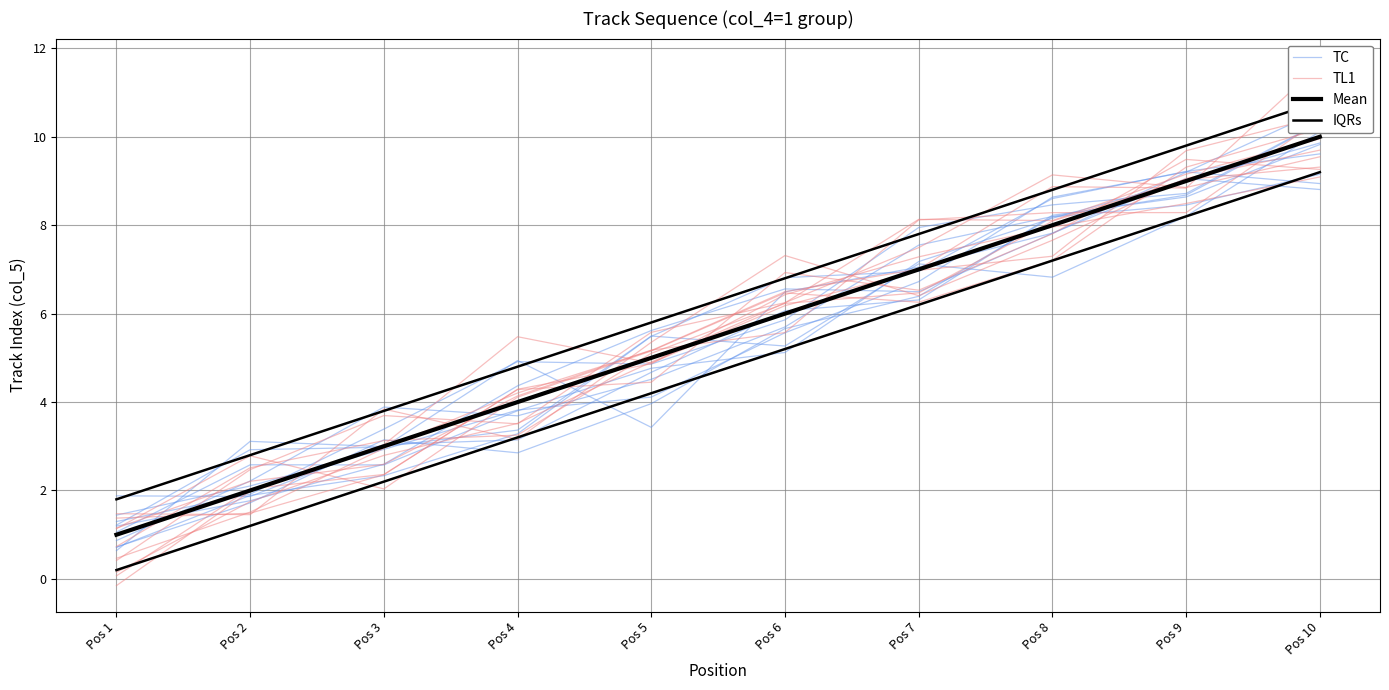

Reading left to right, extract all data points from this chart.

TC: Pos 1=1.3	Pos 2=1.9	Pos 3=3.4	Pos 4=4.9	Pos 5=4.9	Pos 6=5.9	Pos 7=7.9	Pos 8=8.5	Pos 9=8.7	Pos 10=10.3
TL1: Pos 1=0.2	Pos 2=1.7	Pos 3=2.8	Pos 4=3.5	Pos 5=4.9	Pos 6=6.2	Pos 7=8.1	Pos 8=8.1	Pos 9=9.2	Pos 10=10.0
Mean: Pos 1=1.0	Pos 2=2.0	Pos 3=3.0	Pos 4=4.0	Pos 5=5.0	Pos 6=6.0	Pos 7=7.0	Pos 8=8.0	Pos 9=9.0	Pos 10=10.0
IQRs: Pos 1=1.8	Pos 2=2.8	Pos 3=3.8	Pos 4=4.8	Pos 5=5.8	Pos 6=6.8	Pos 7=7.8	Pos 8=8.8	Pos 9=9.8	Pos 10=10.8